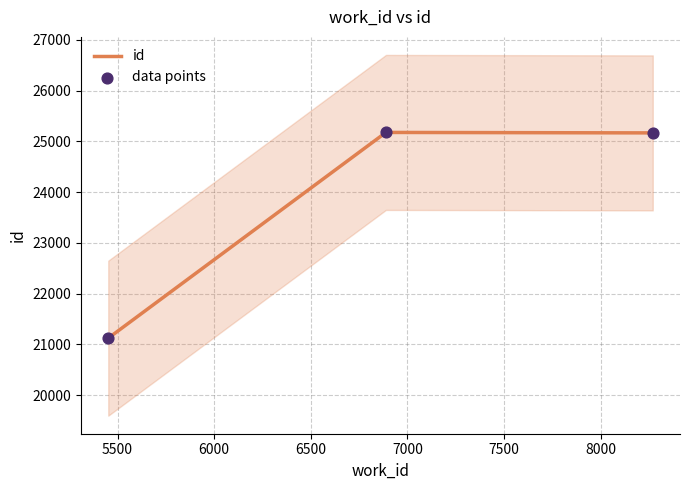

What are all the series names shown in the legend?

id, data points